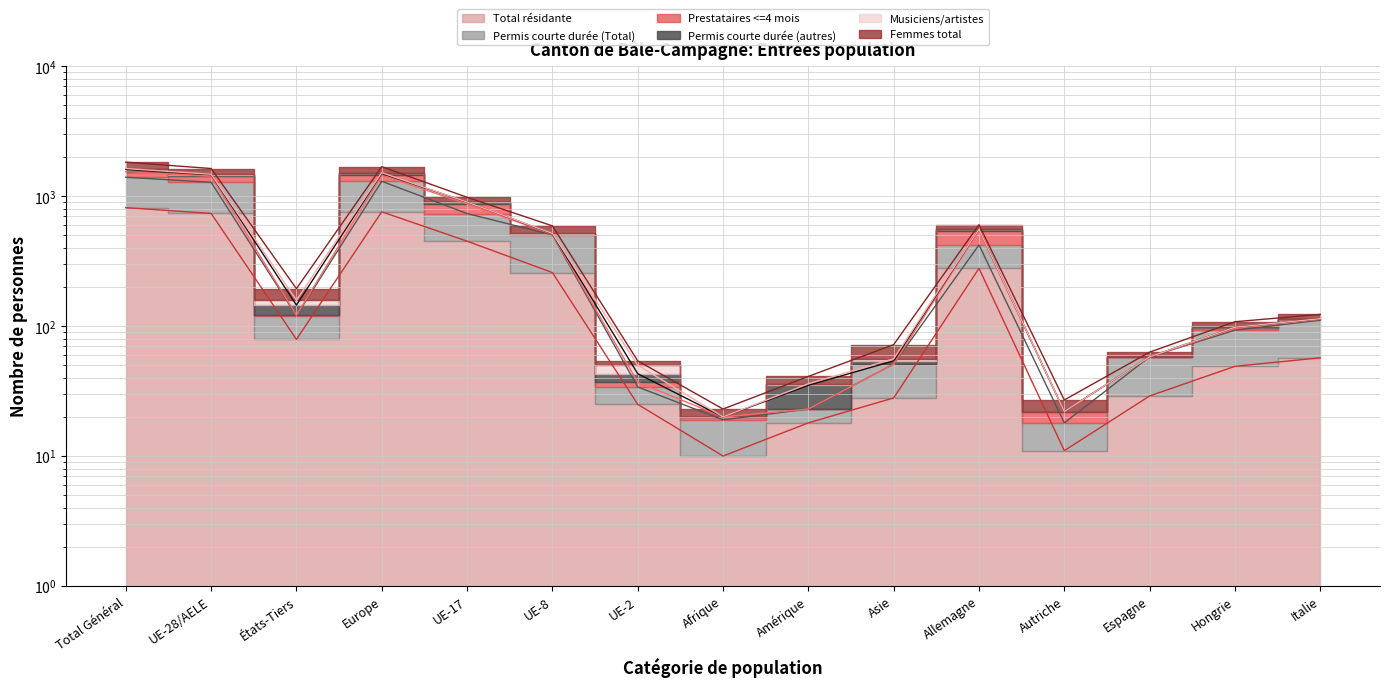

What is the sum of all Femmes total values?

8013